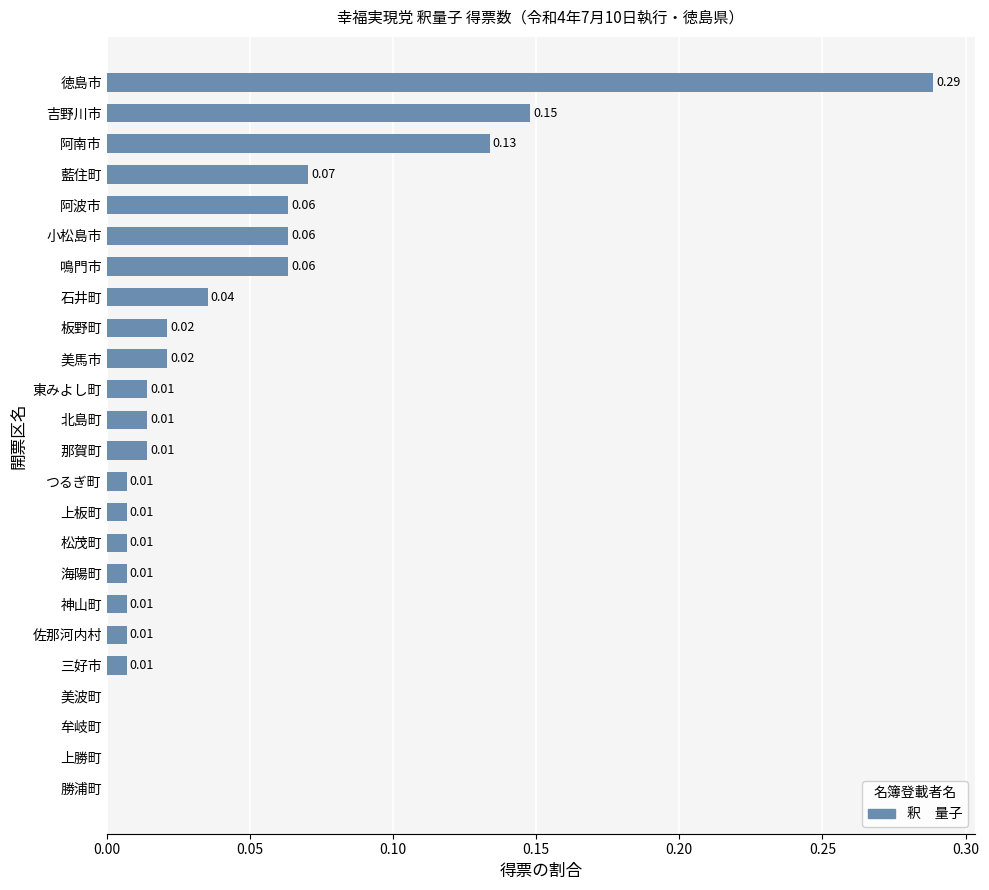

What is the sum of all values?

1.0